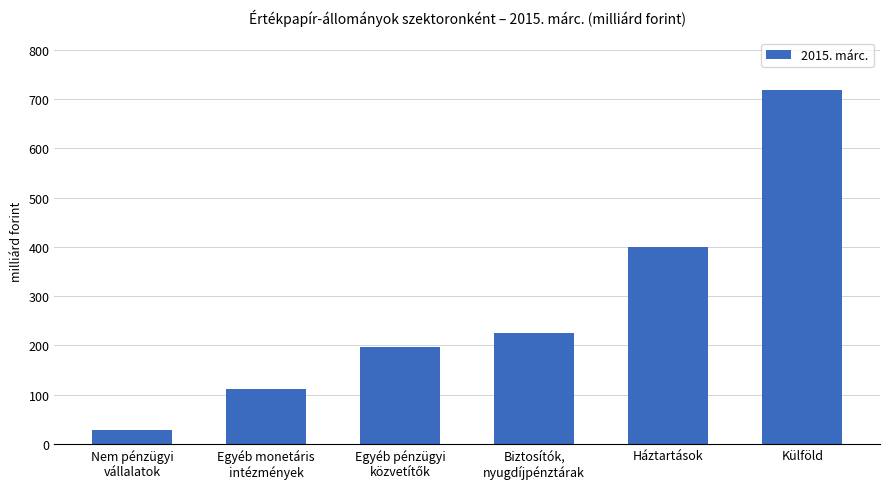

What is the ratio of the value at Külföld to the value at Egyéb monetáris
intézmények?

6.4